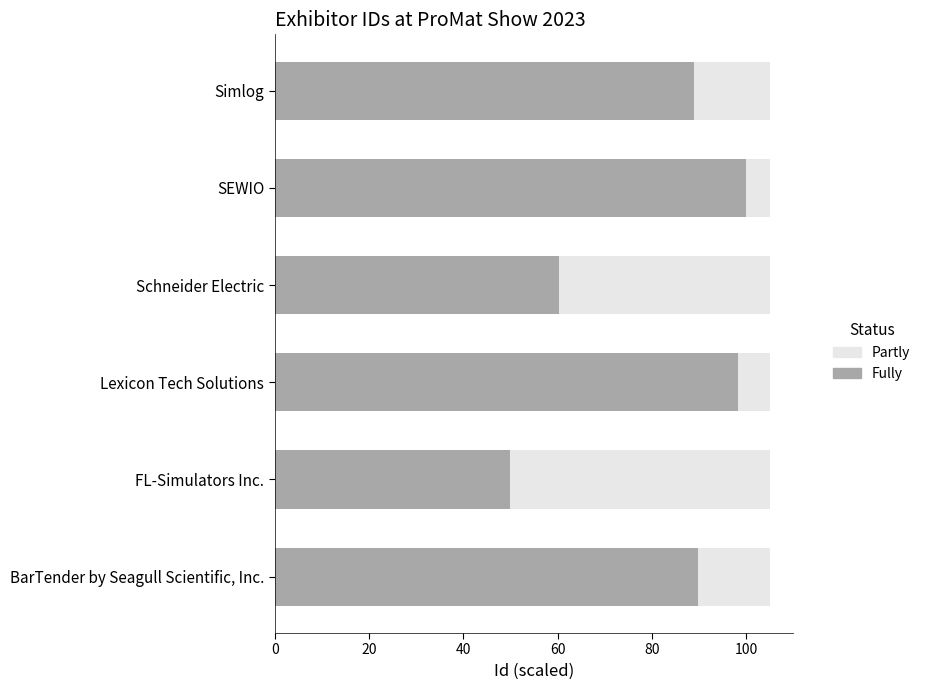

Is the value of Partly at 100 greater than the value of Fully at 60?

No